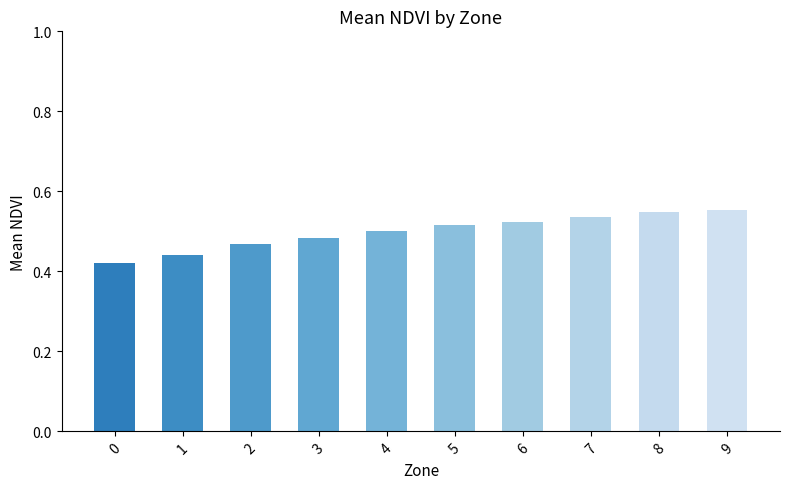

Which has a higher value, 5 or 1?

5